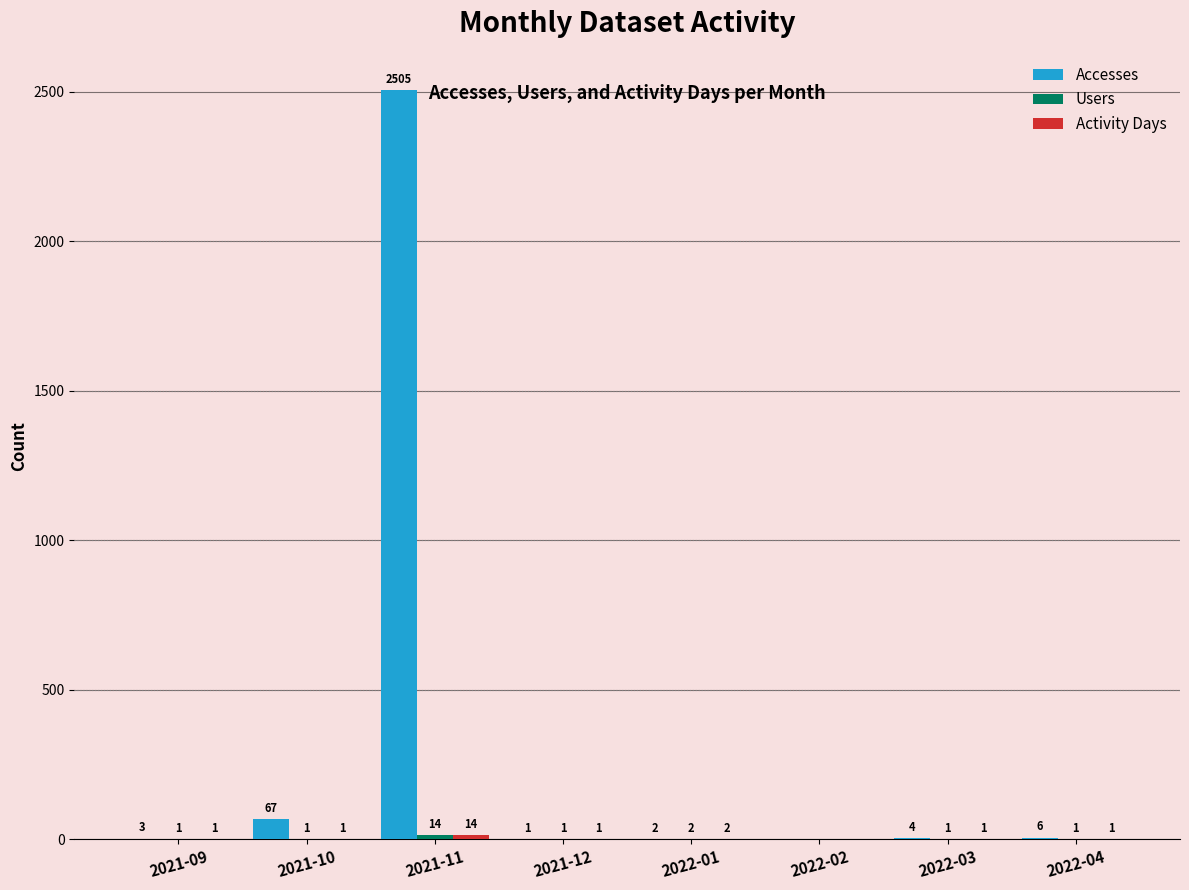

Between 2021-11 and 2022-02, which series saw the biggest shift?

Accesses